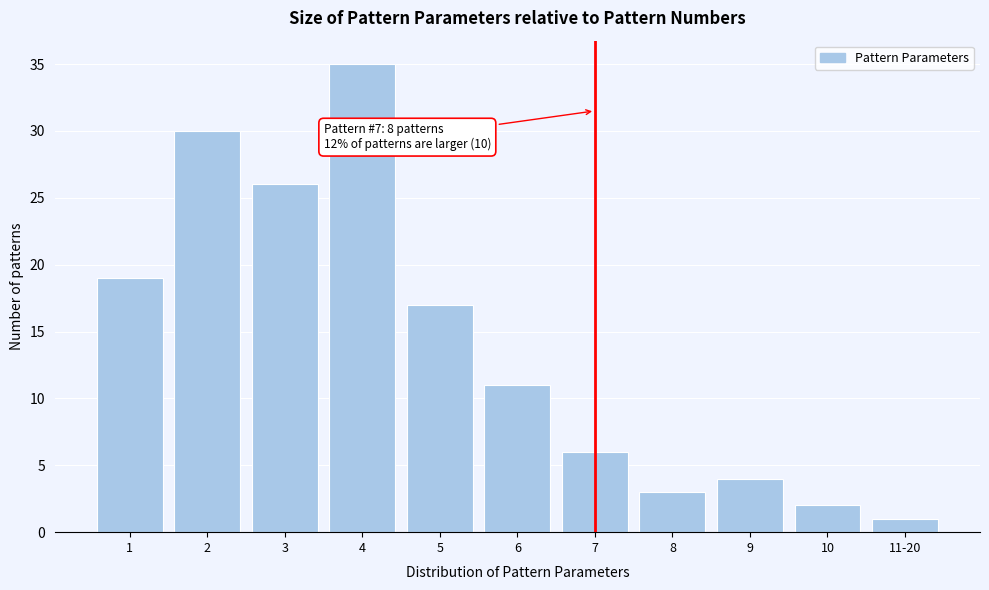

Reading right to left, what are all the values shown in this chart?

1	2	4	3	6	11	17	35	26	30	19